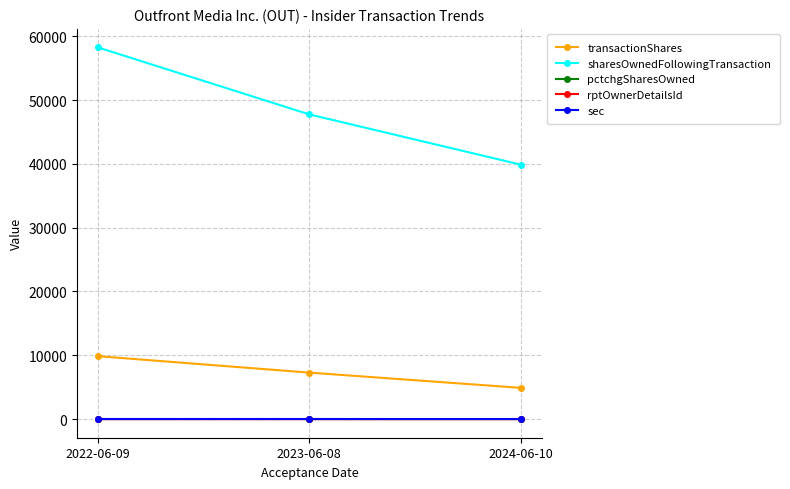

What is the value of the rptOwnerDetailsId point at the 1st from the left?

3